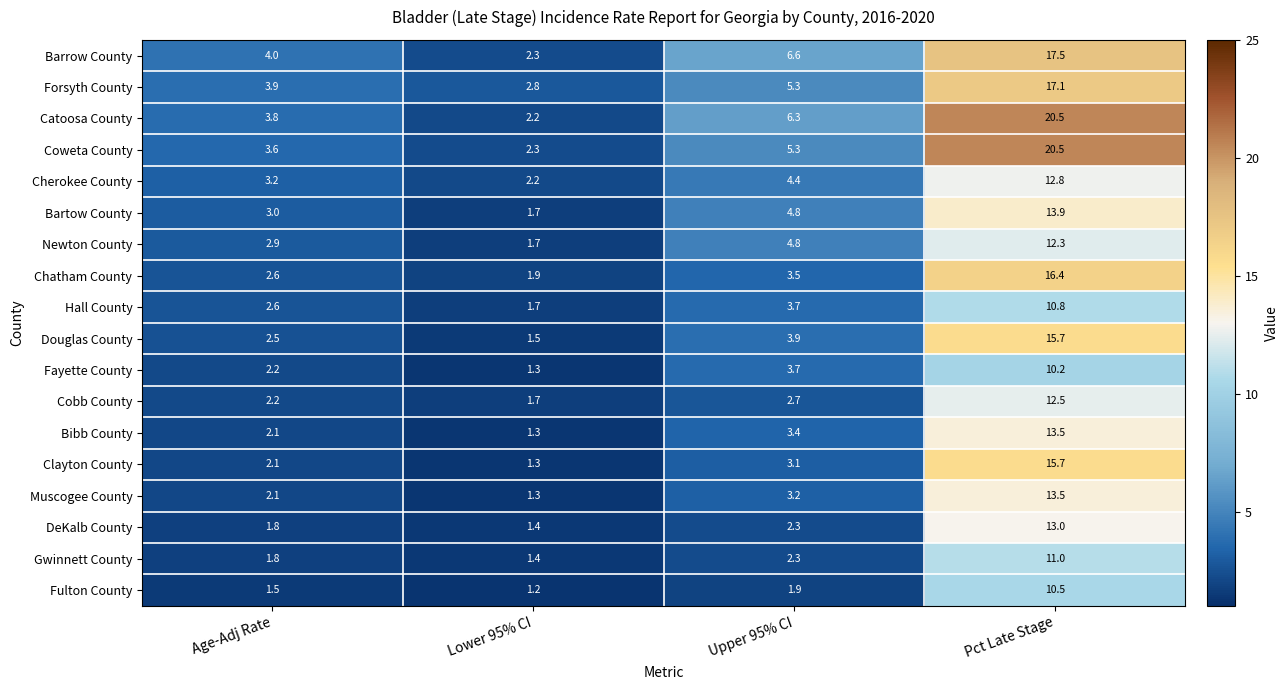

At how many categories does at least one series exceed 11?

1